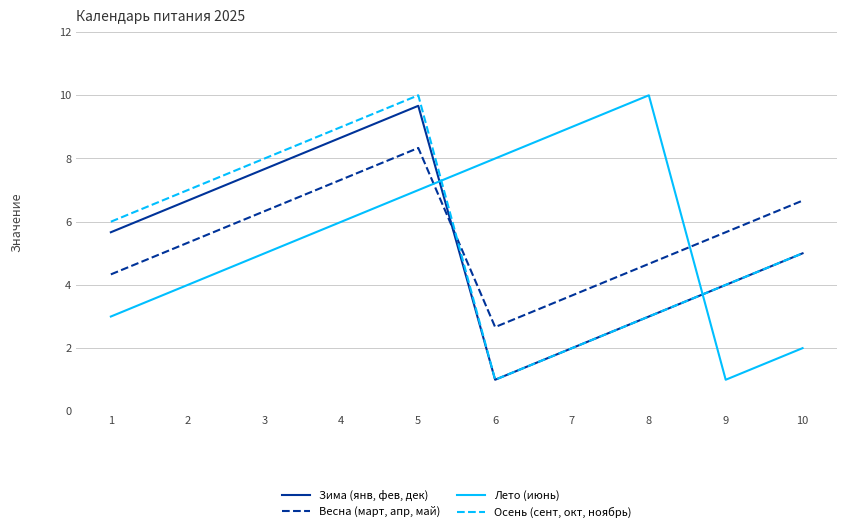

Read the Осень (сент, окт, ноябрь) value at 8.

3.0